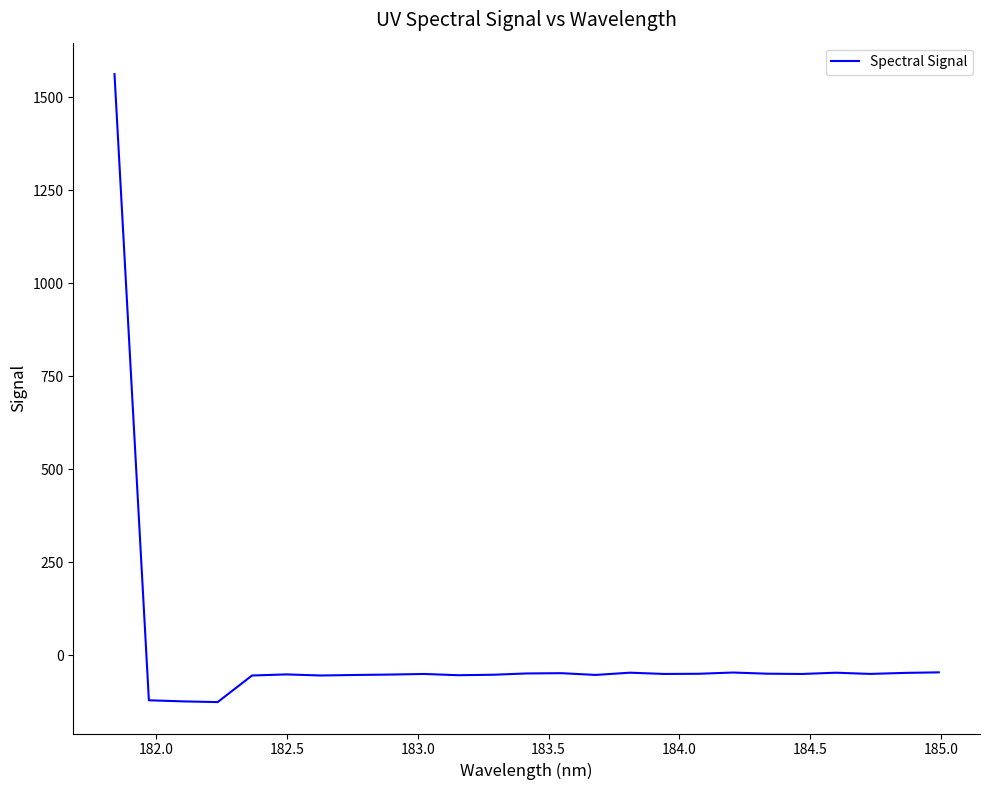

What is the difference between the maximum and minimum values?

1688.7